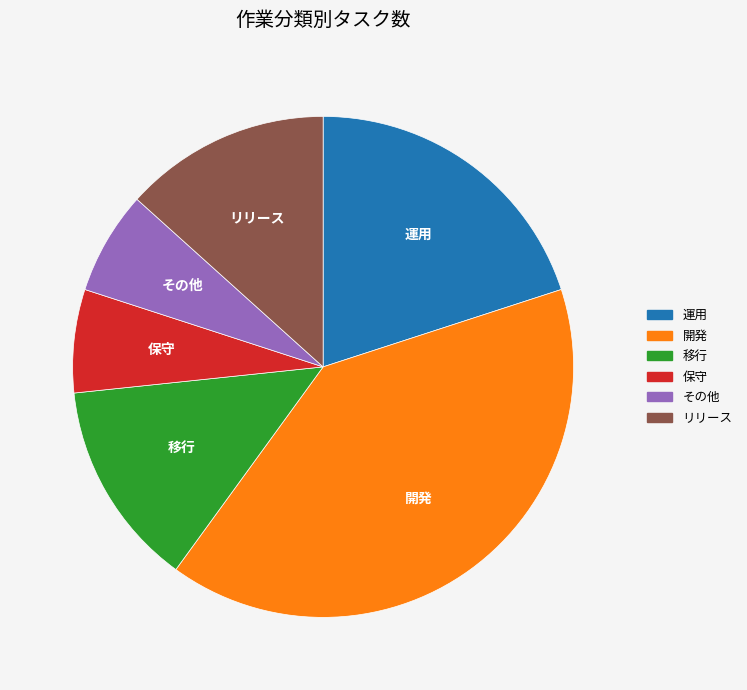

Which category has the biggest portion of the pie?

開発